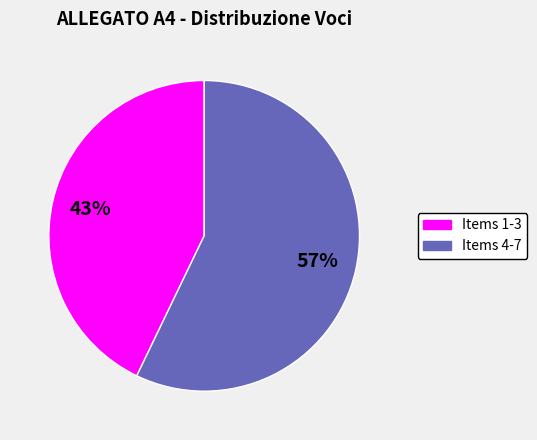

Is there any slice that represents more than half of the pie?

Yes